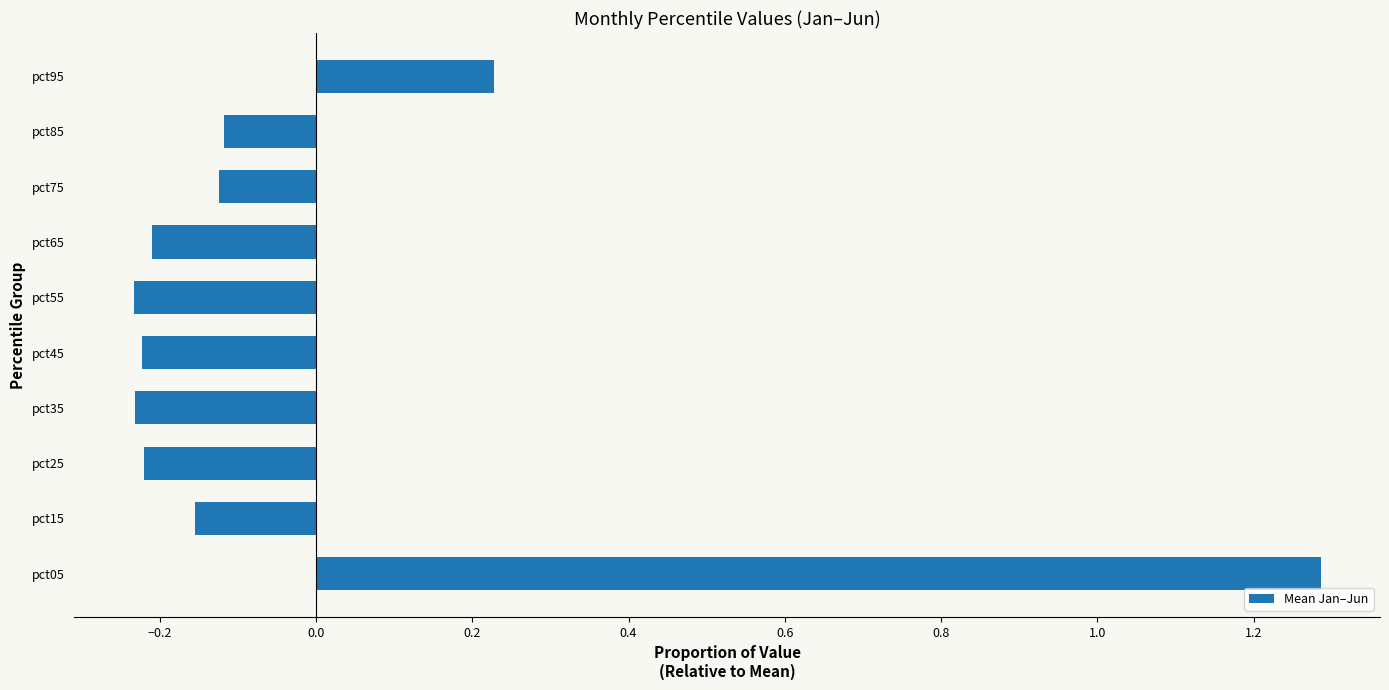

The value at pct75 is -0.2. True or false?

False